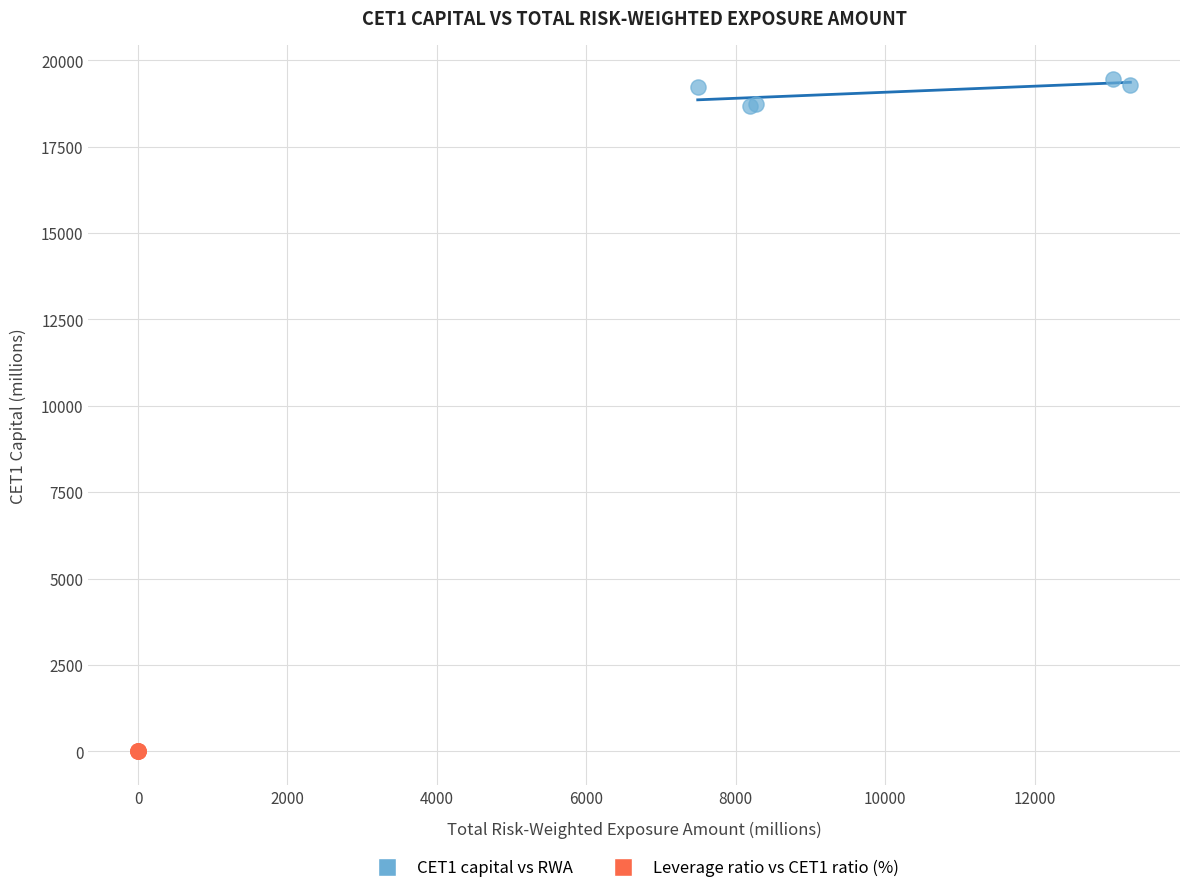

Which series contains the lowest Y value?

Leverage ratio vs CET1 ratio (%)